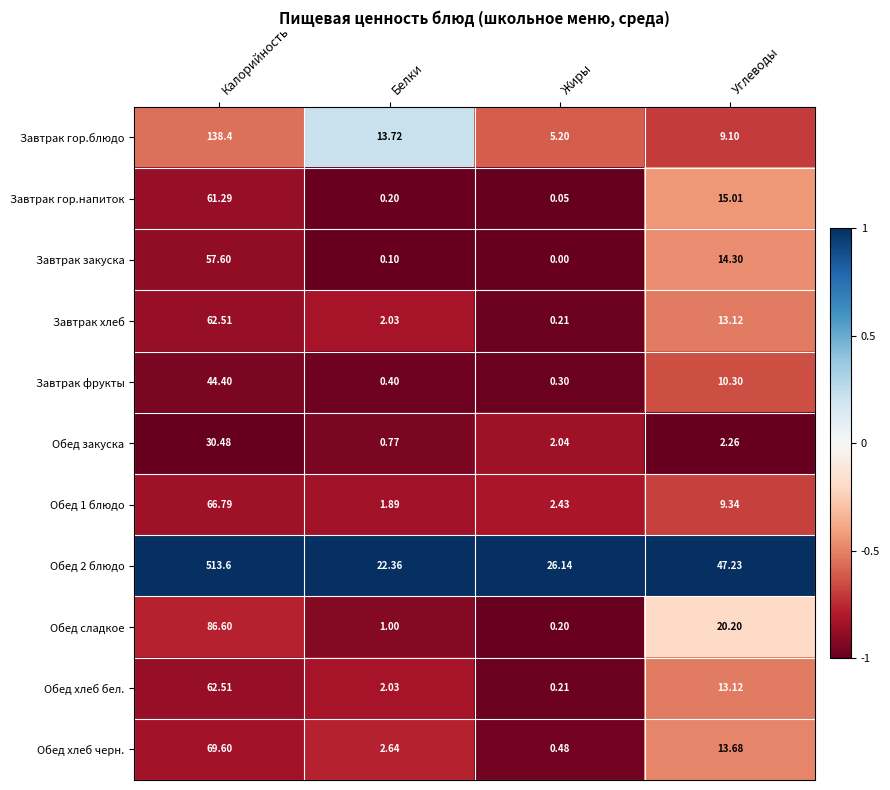

Between Белки and Жиры, which series saw the biggest shift?

Завтрак гор.блюдо